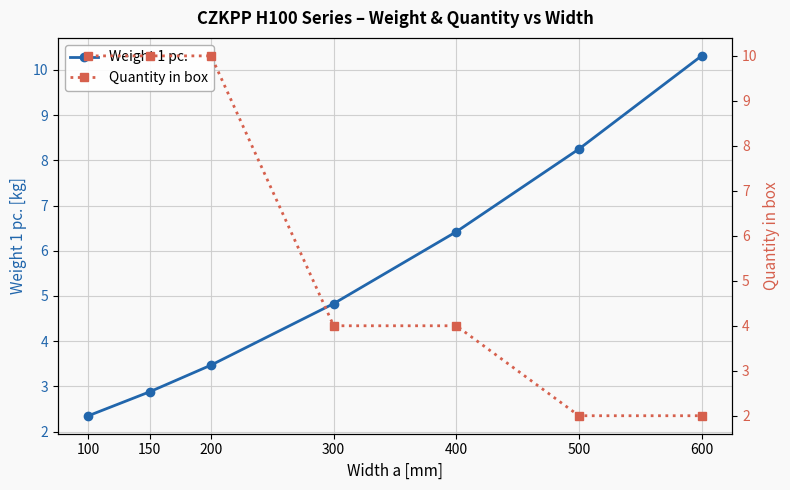

What is the total value across all series at 500?

10.2